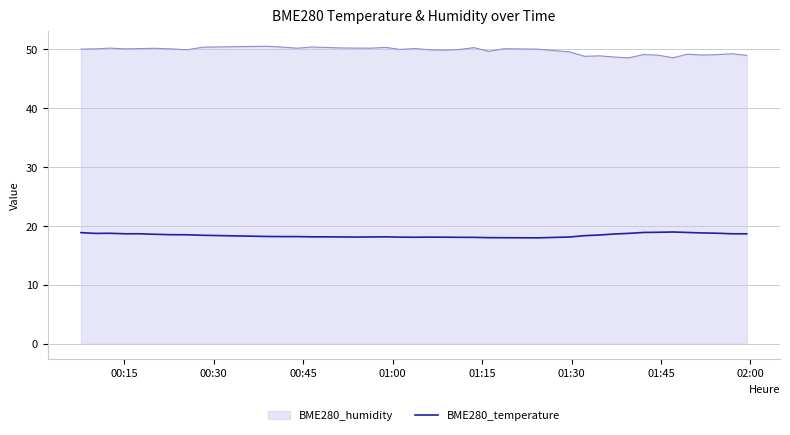

What is the highest value of the BME280_temperature series?

18.9